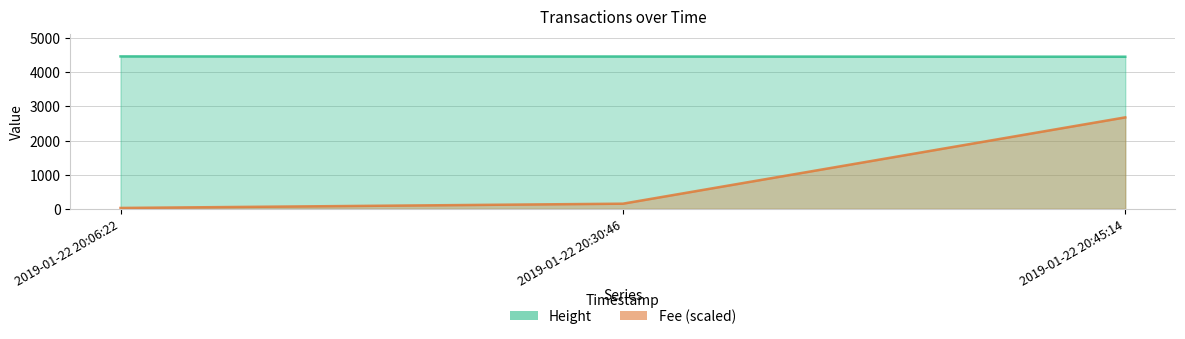

Which has a higher value, 2019-01-22 20:06:22 or 2019-01-22 20:30:46?

2019-01-22 20:06:22